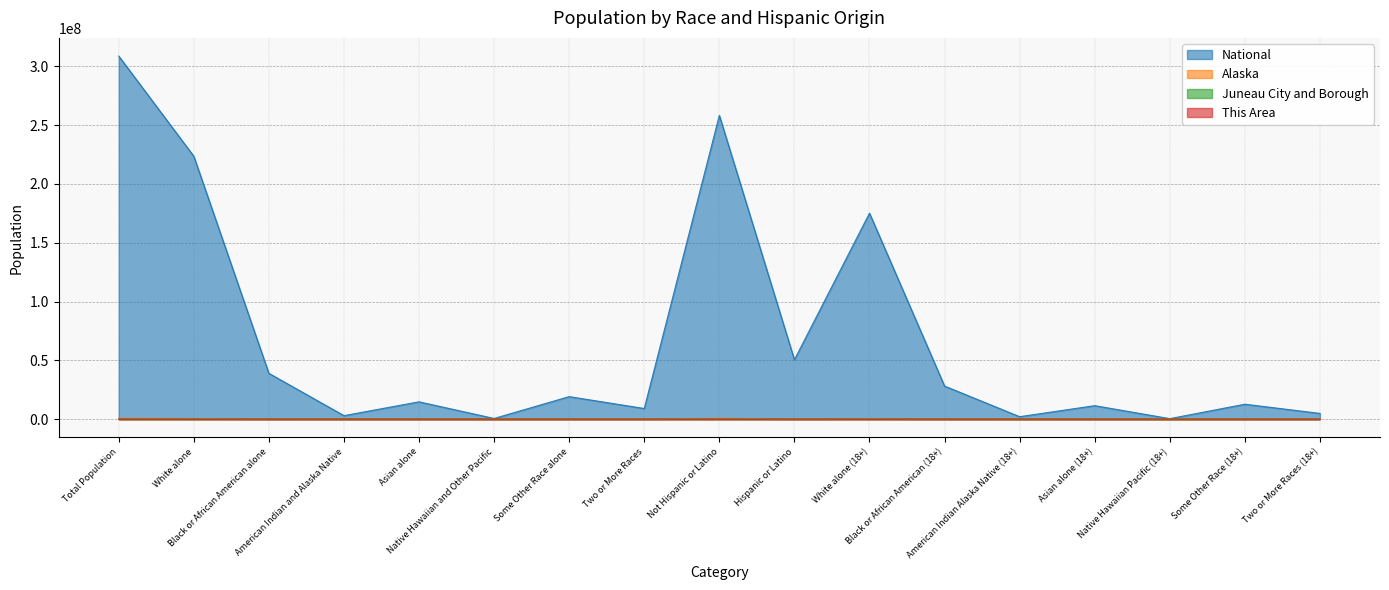

What is the total value across all series at Hispanic or Latino?

50518583